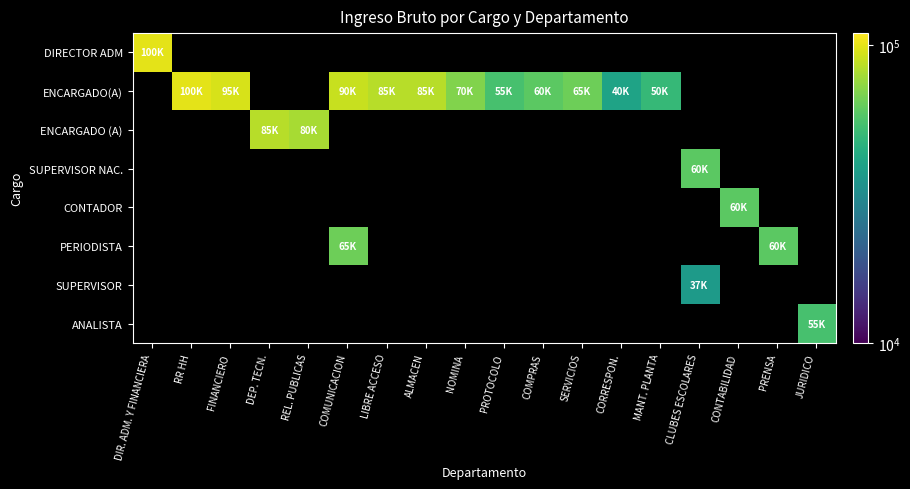

Which has a higher value, CORRESPON. or ALMACEN?

ALMACEN